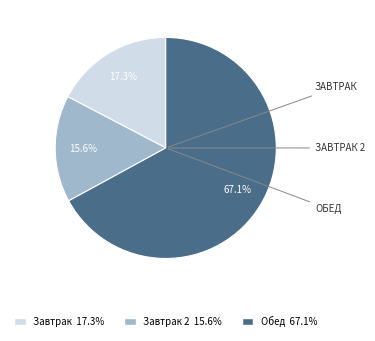

Does any single category account for the majority?

Yes